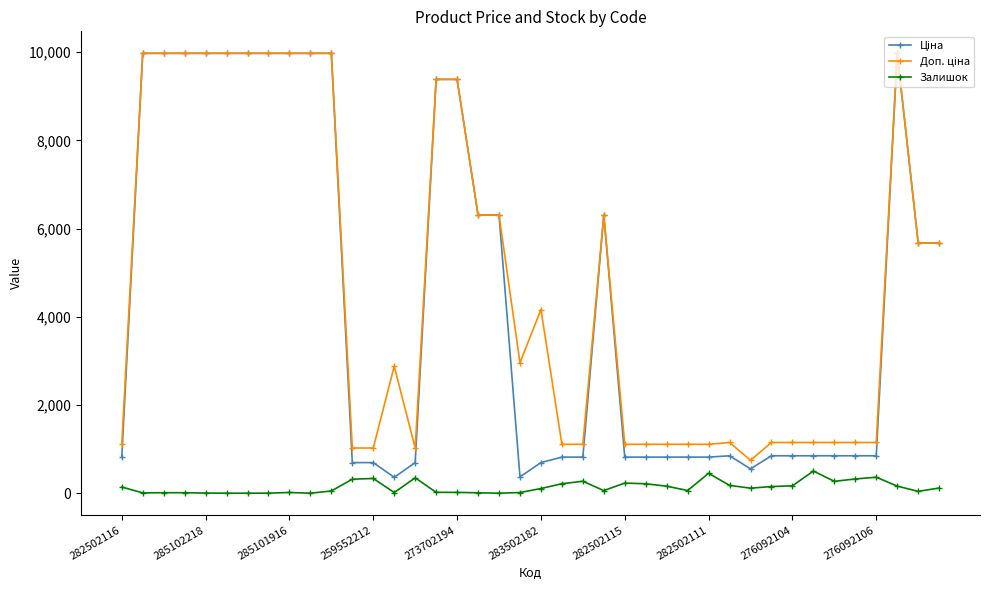

What is the greatest value displayed?

9975.0